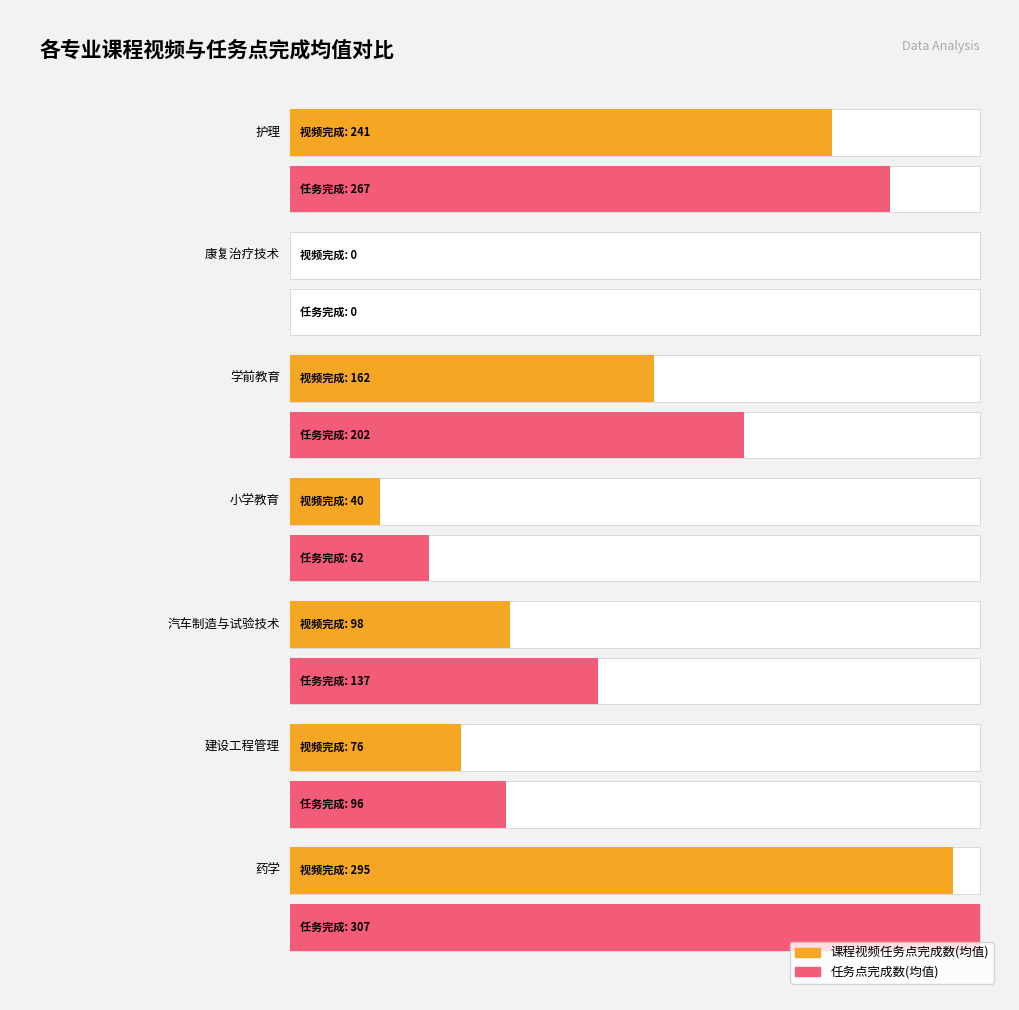

Is it true that 课程视频任务点完成数 equals 168 at 苏力坦江·纳比?

False